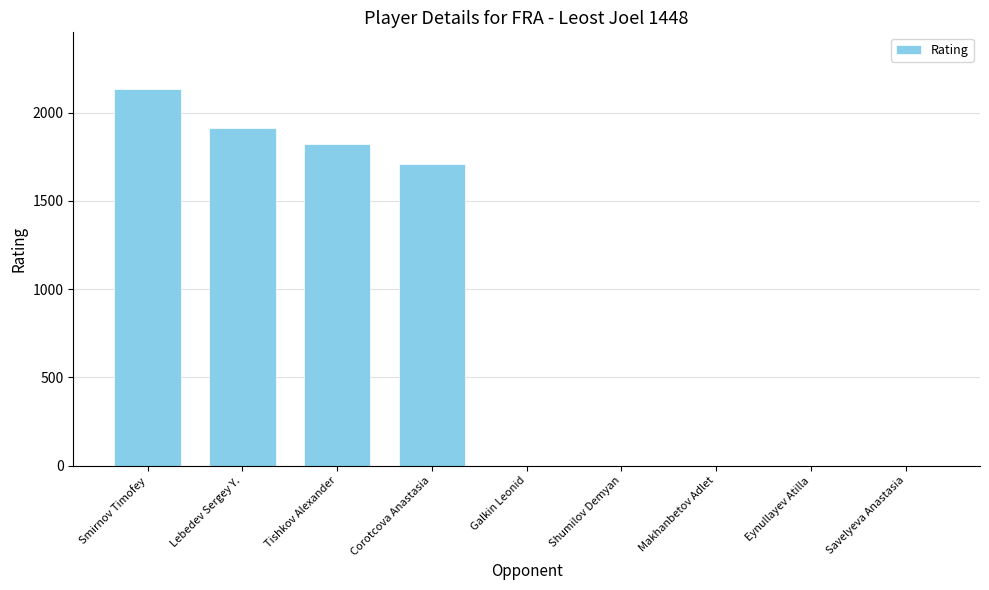

At which label is the value closest to 1067?

Corotcova Anastasia